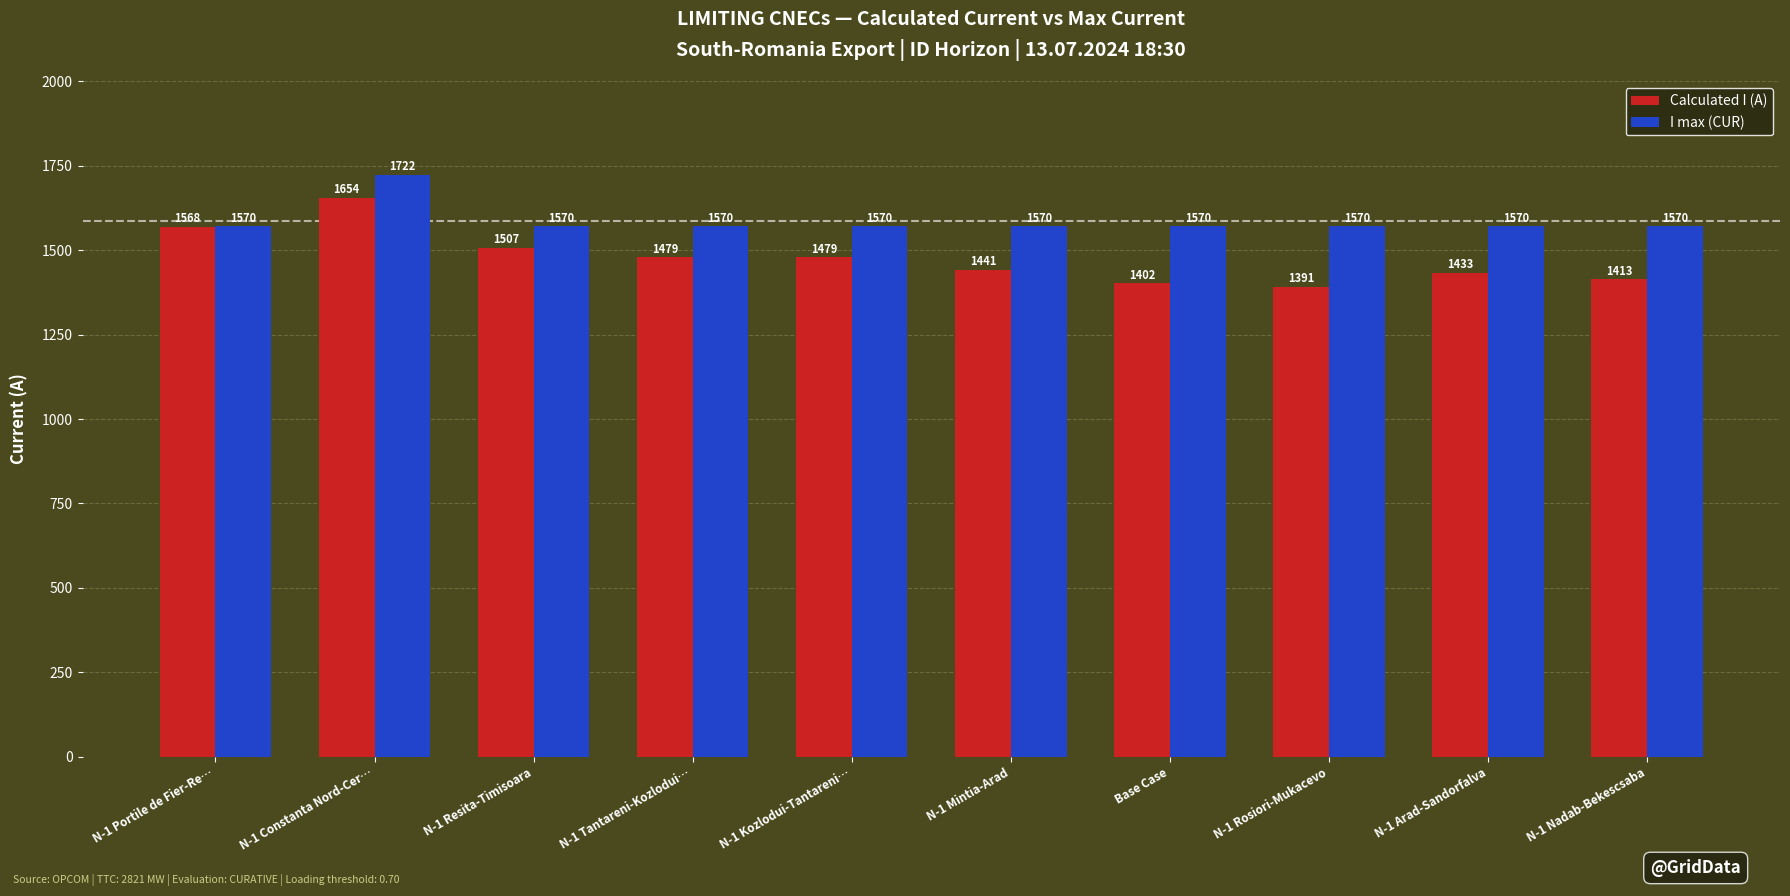

What is the highest value of the Calculated I (A) series?

1654